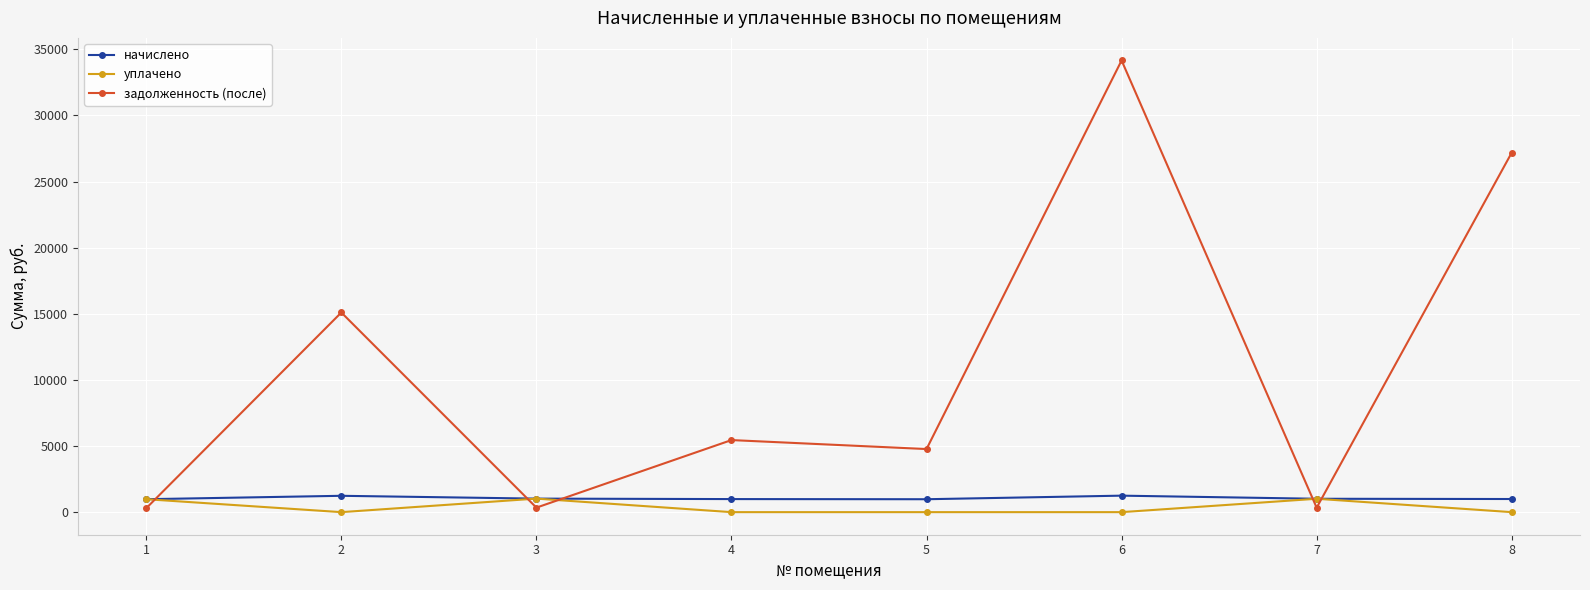

How many intersections are there between задолженность (после) and начислено?

5